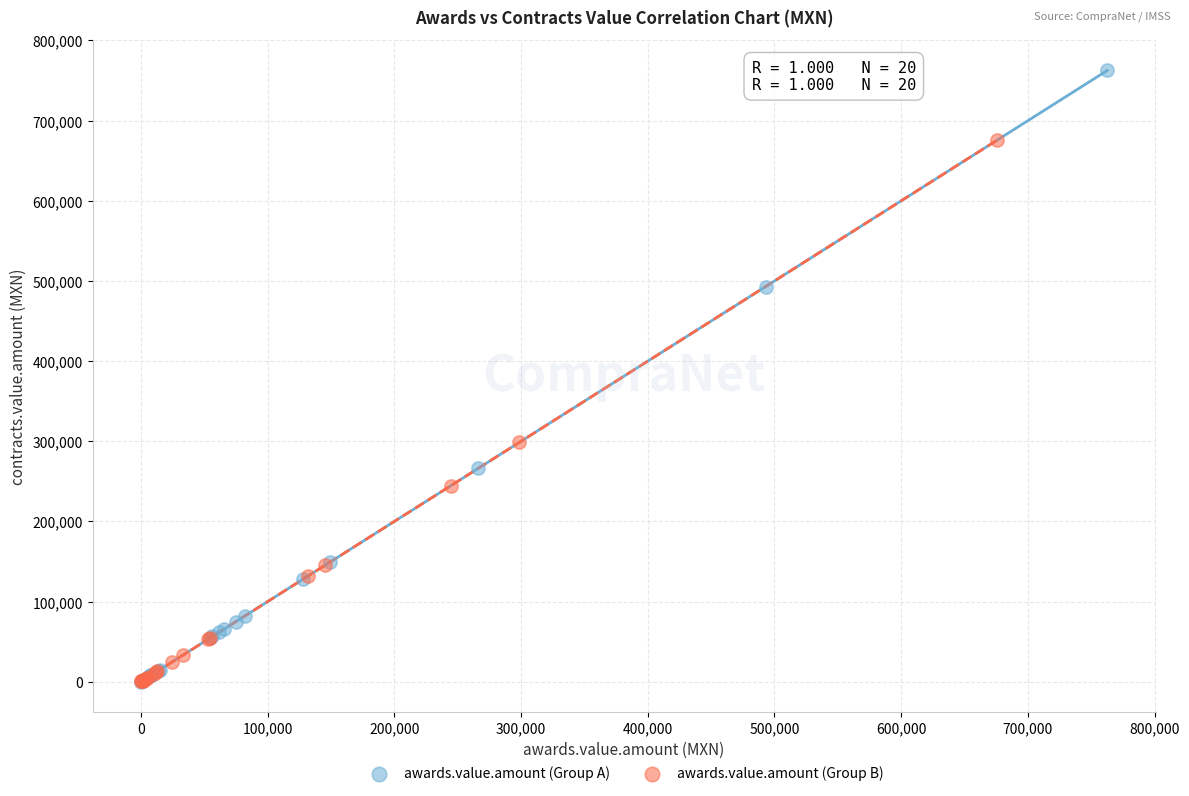

Which series reaches the maximum Y coordinate?

awards.value.amount (Group A)